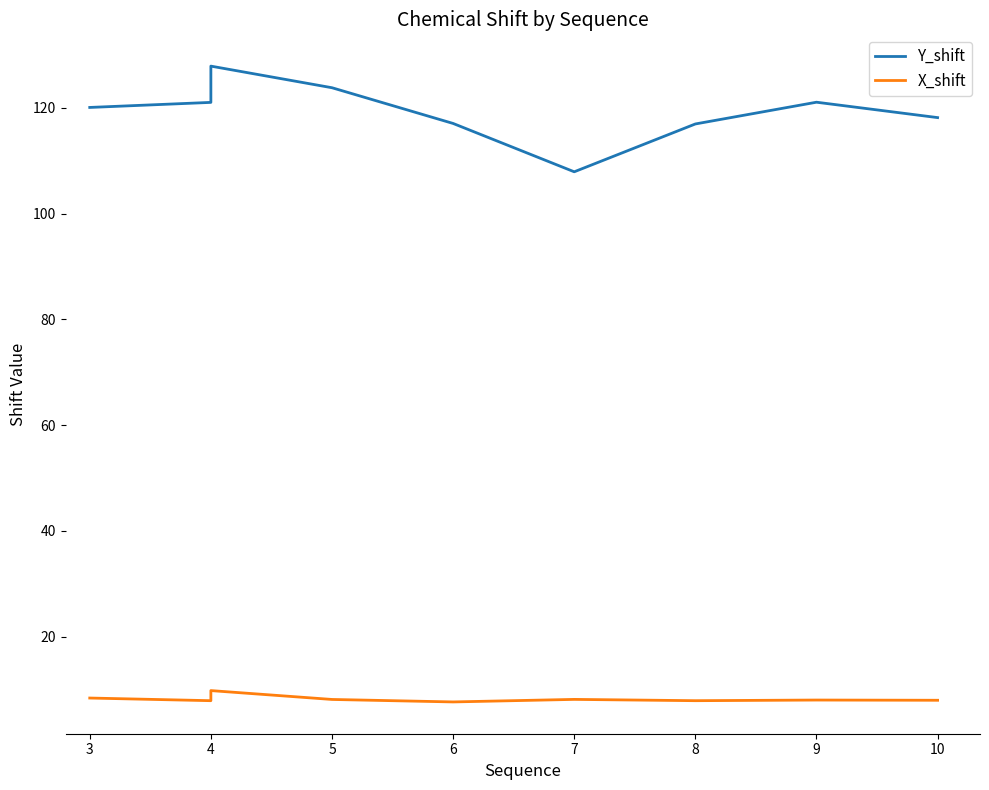

What is the total value across all series at 8?

124.8